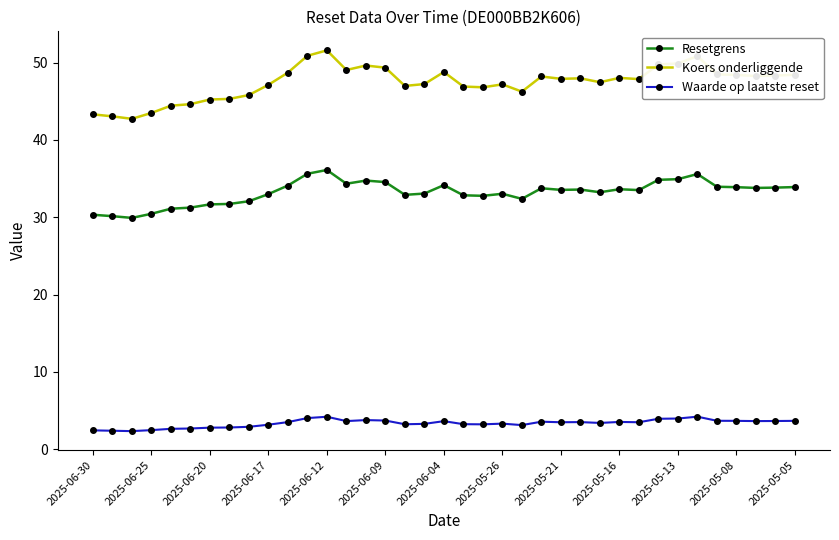

Which series has the largest range (max minus min)?

Koers onderliggende